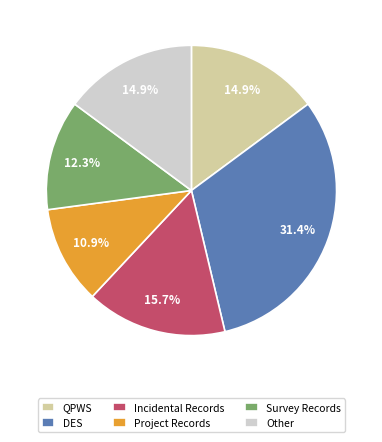

Do DES and Other together represent more than half of the pie?

No